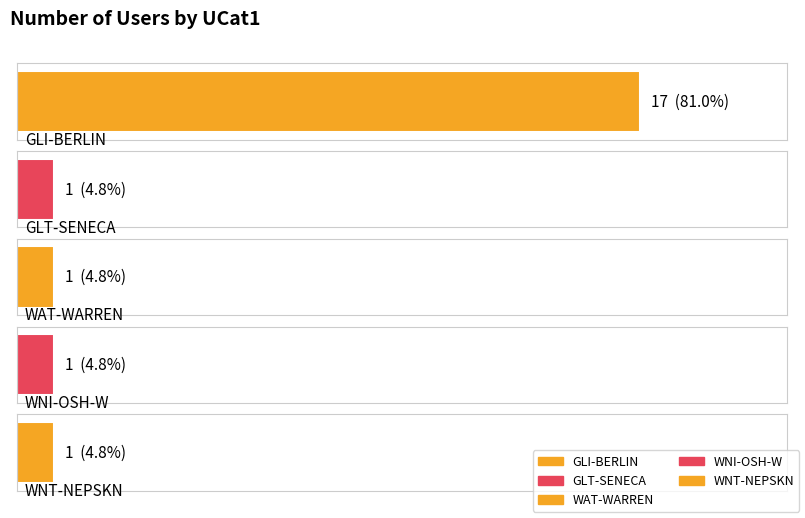

How many bars are there in total?

5